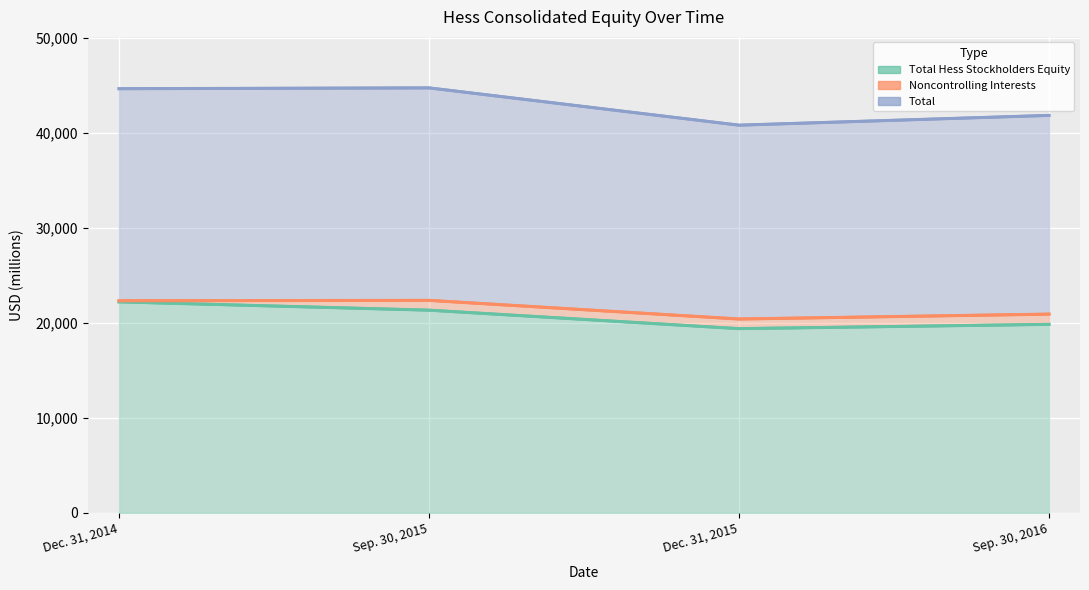

What is the difference between the maximum and minimum values in the Total Hess Stockholders Equity series?

2819